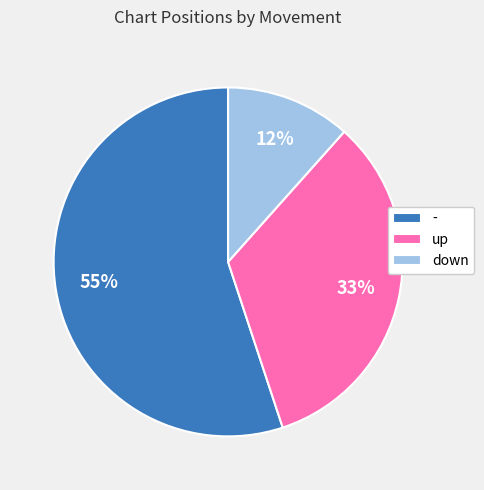

To the nearest percent, what is the difference between the largest and smallest slice percentages?

43%